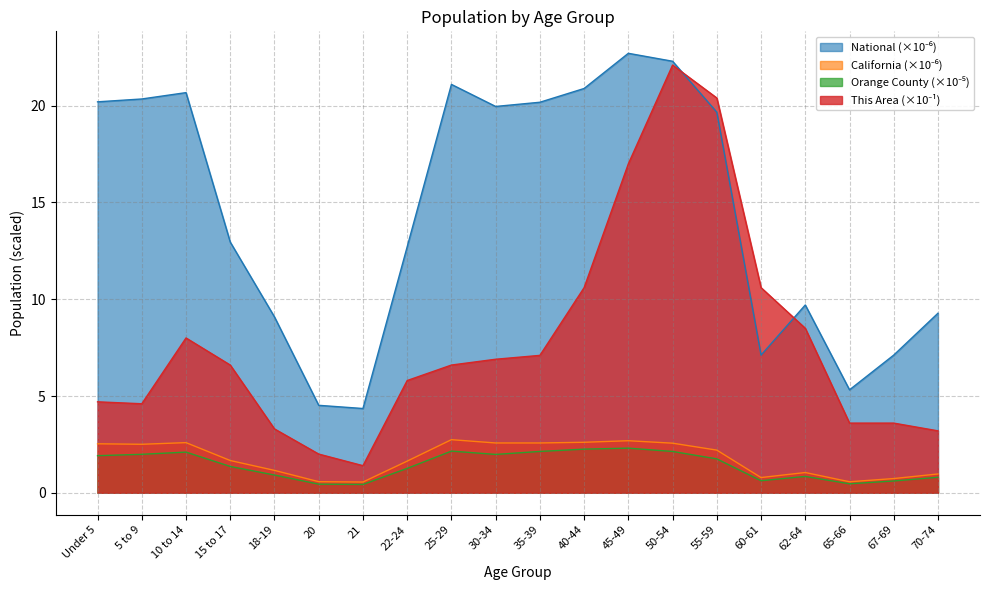

Where does the National series first go above 19?

Under 5